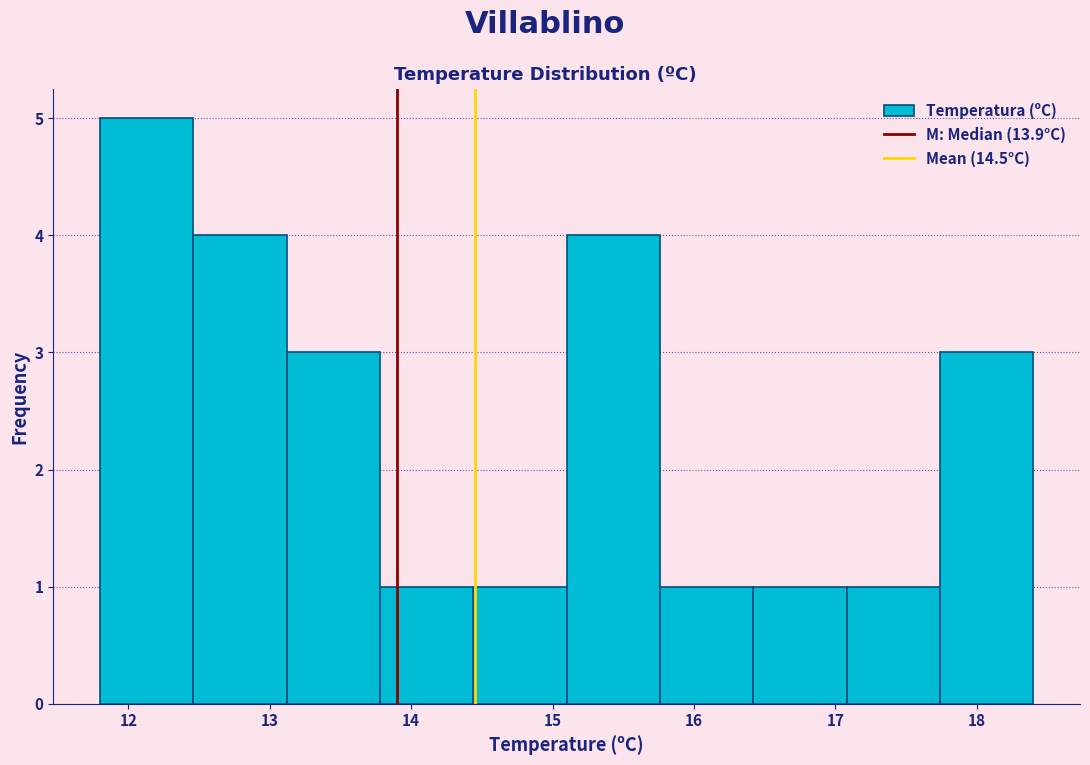

How tall is the bar that spans 11.80 to 12.46 on the x-axis? Neither the bar edges nor the heights are printed on the chart, so give them approximately, as read against the axes.

5